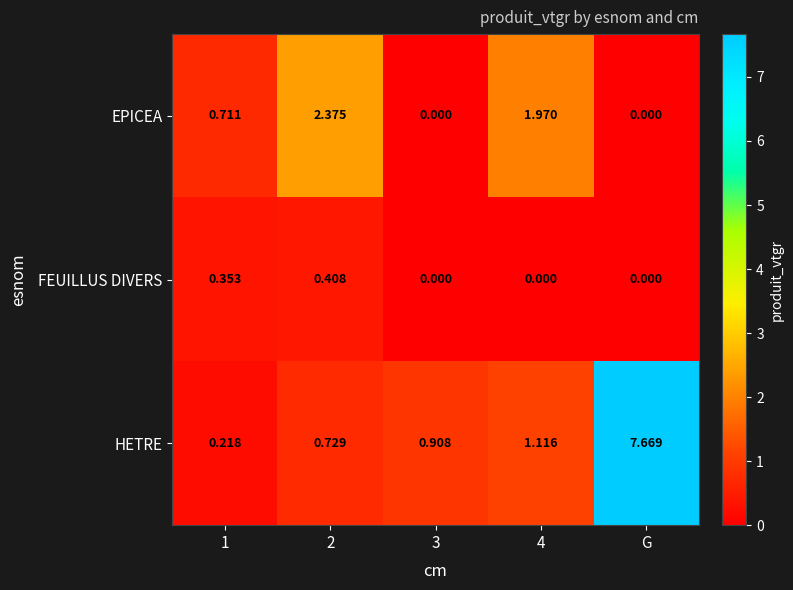

Between 2 and 4, which series saw the biggest shift?

FEUILLUS DIVERS